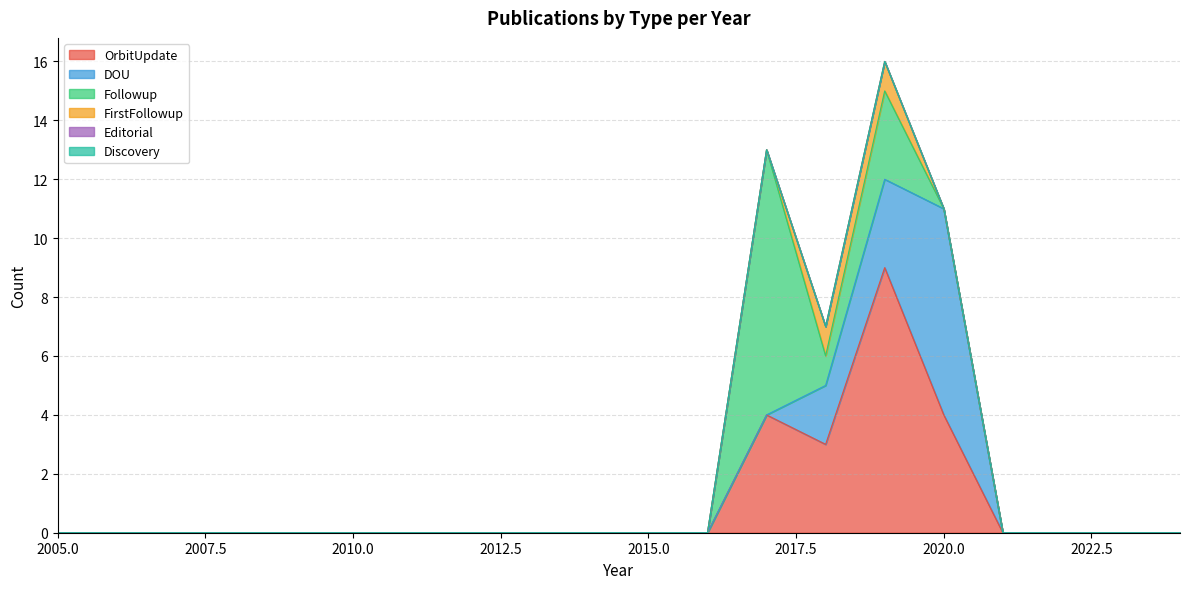

True or false: FirstFollowup and OrbitUpdate cross at least once.

False